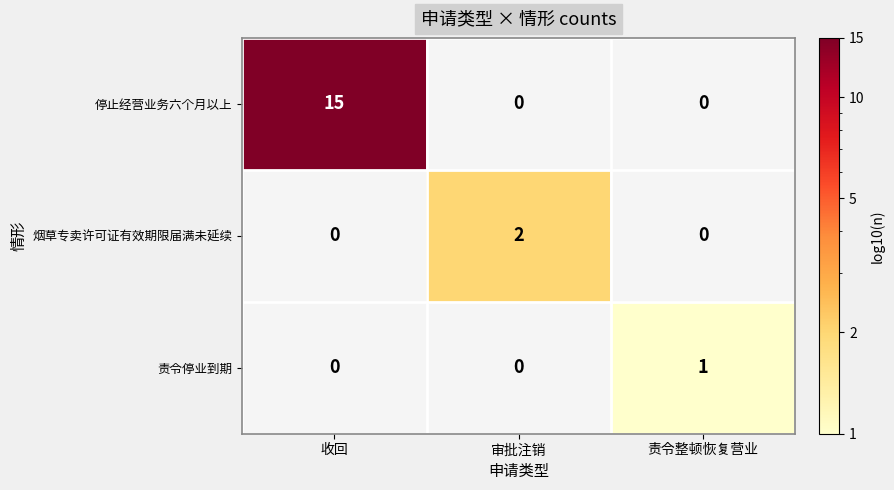

The 停止经营业务六个月以上 series shows -8 at 审批注销. True or false?

False